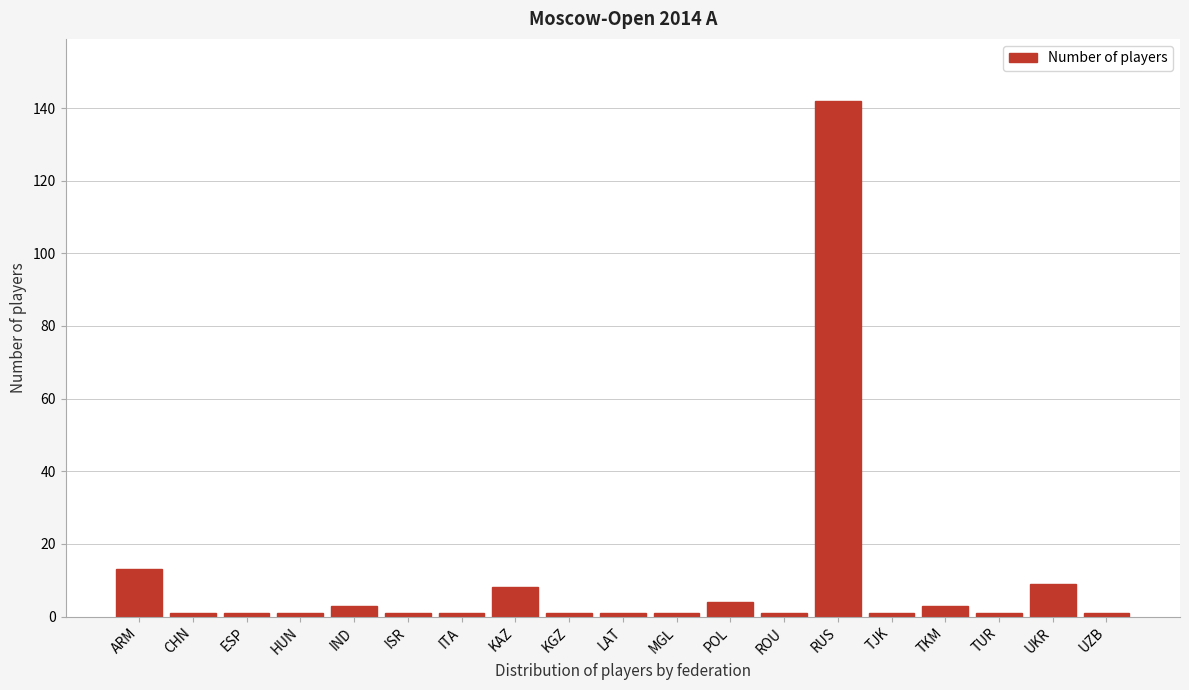

Reading right to left, transcribe all the data shown in this chart.

UZB=1	UKR=9	TUR=1	TKM=3	TJK=1	RUS=142	ROU=1	POL=4	MGL=1	LAT=1	KGZ=1	KAZ=8	ITA=1	ISR=1	IND=3	HUN=1	ESP=1	CHN=1	ARM=13